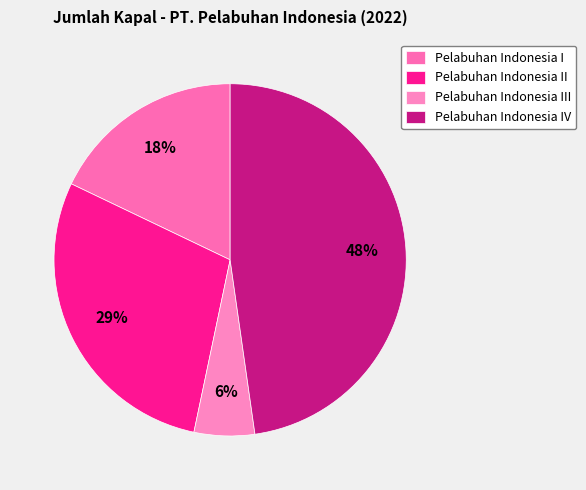

Which category has the biggest portion of the pie?

Pelabuhan Indonesia IV